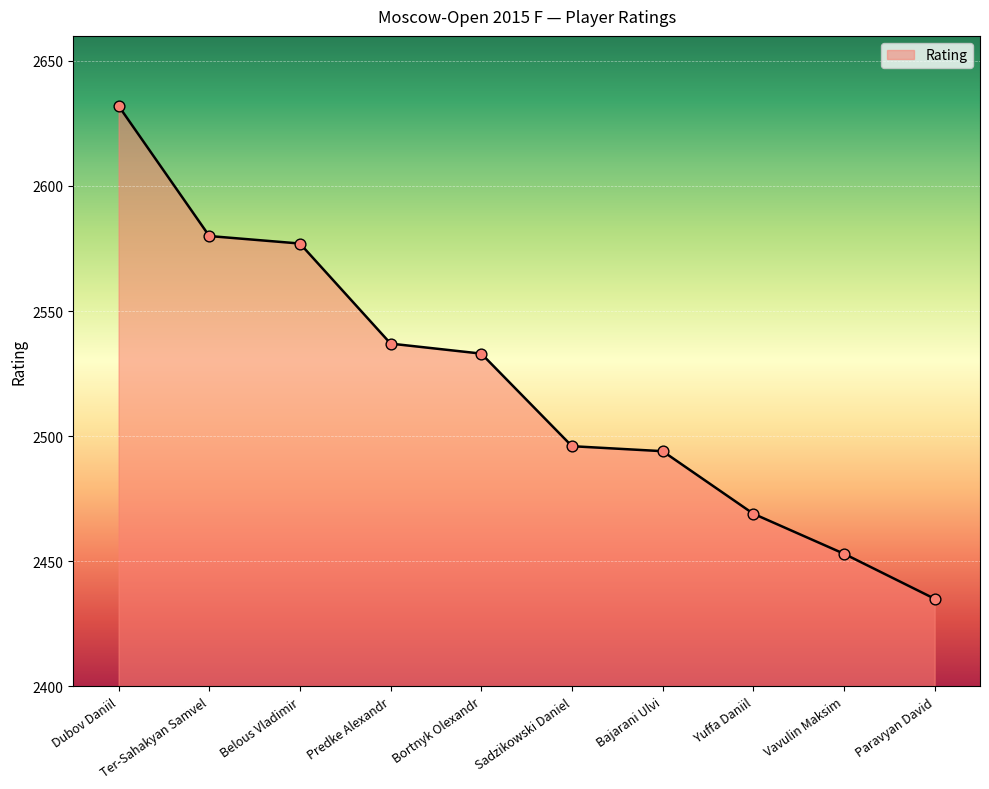

Which has a higher value, Dubov Daniil or Bajarani Ulvi?

Dubov Daniil